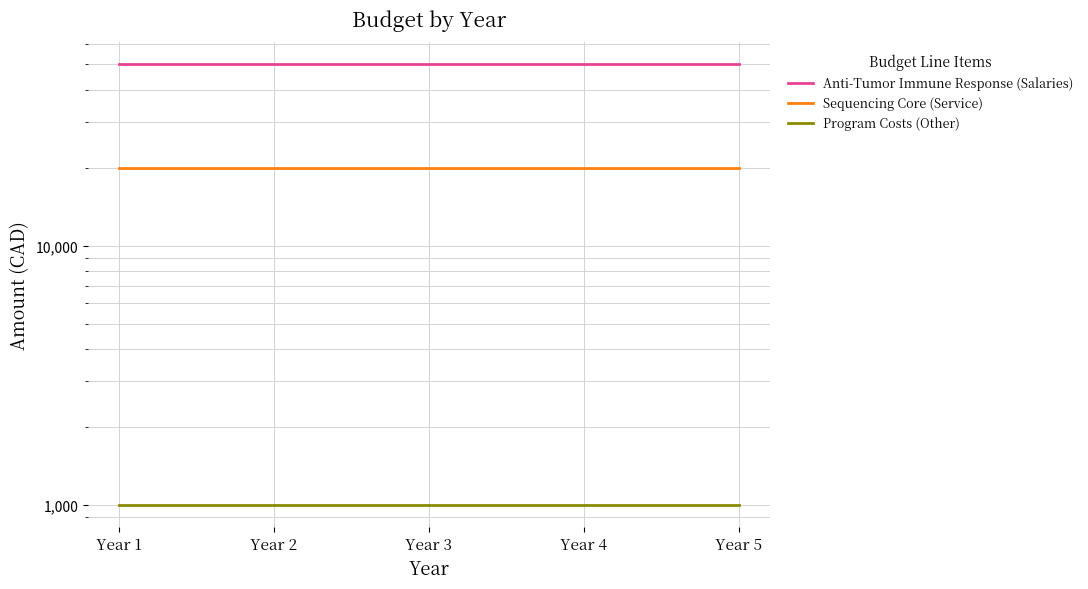

Which label corresponds to the largest value in the chart?

Year 1